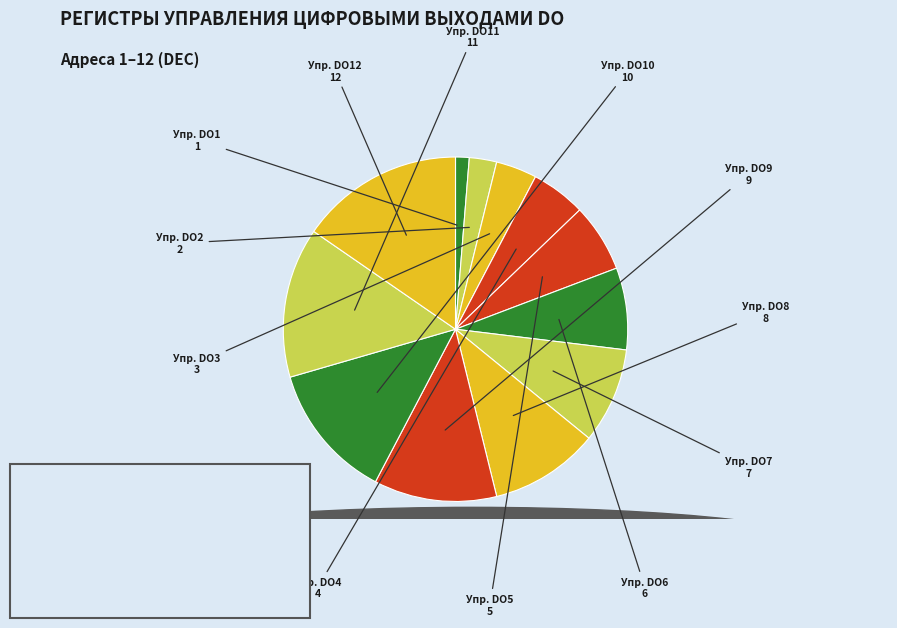

To the nearest percent, what is the average slice percentage?

8%